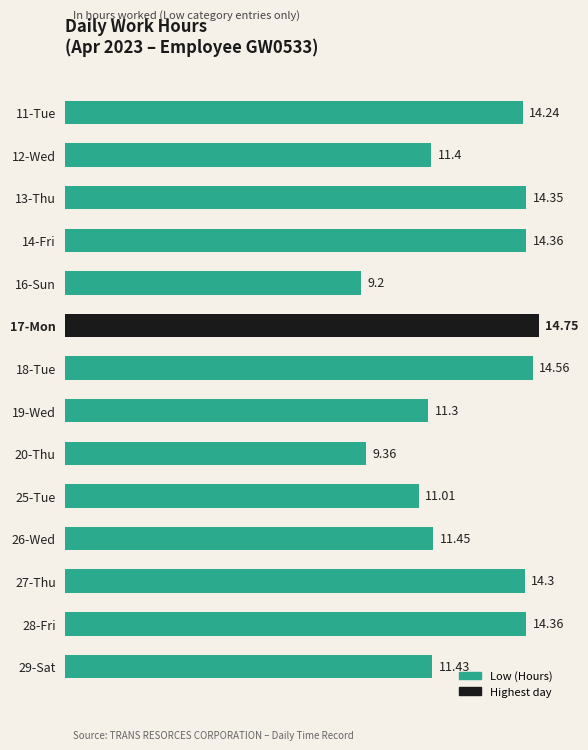

What is the average value?

12.6